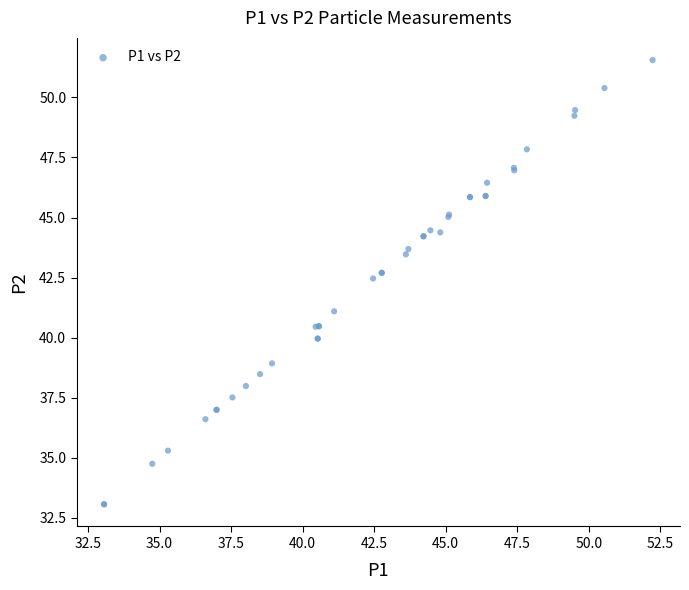

What Y value in the scatter plot is closest to 42?

42.5